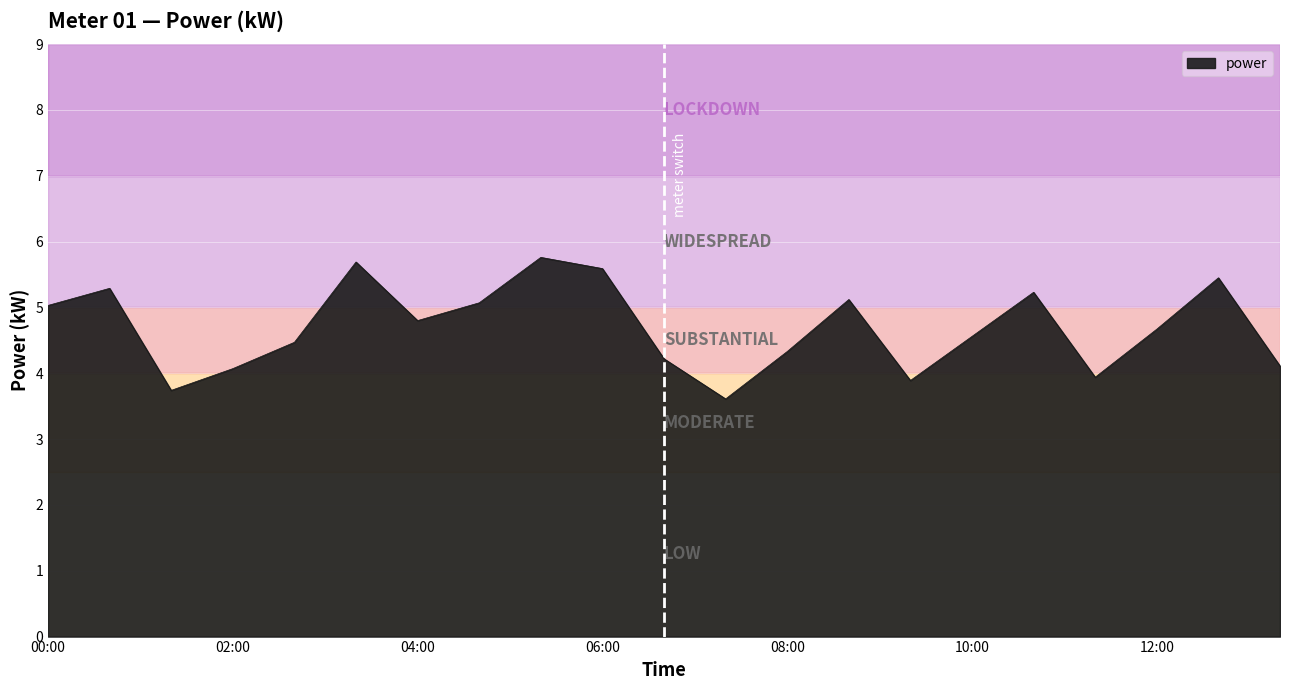

What is the maximum value shown in the chart?

5.8